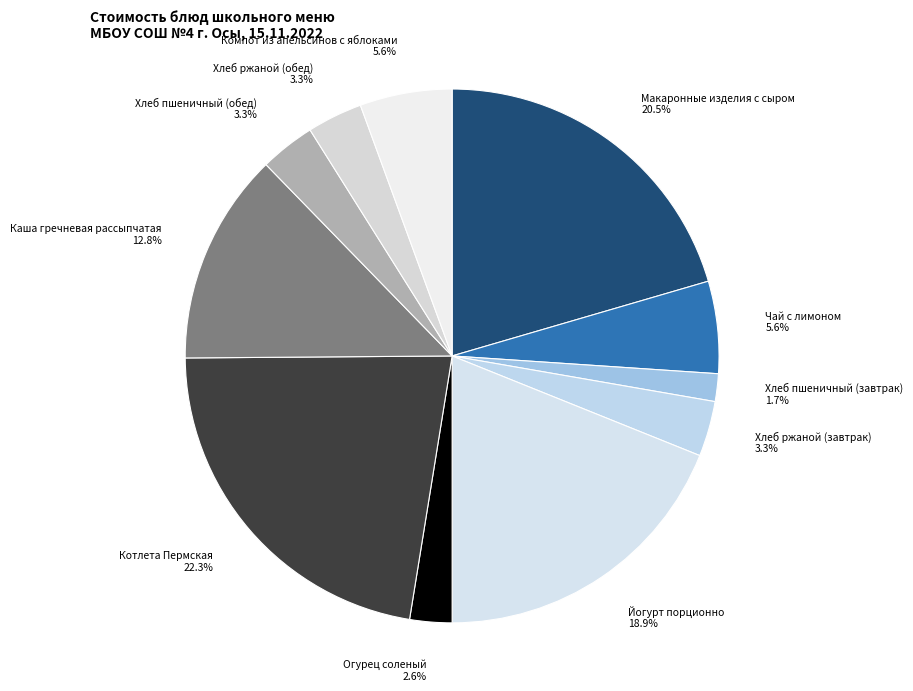

To the nearest percent, what portion does Каша гречневая рассыпчатая represent?

13%